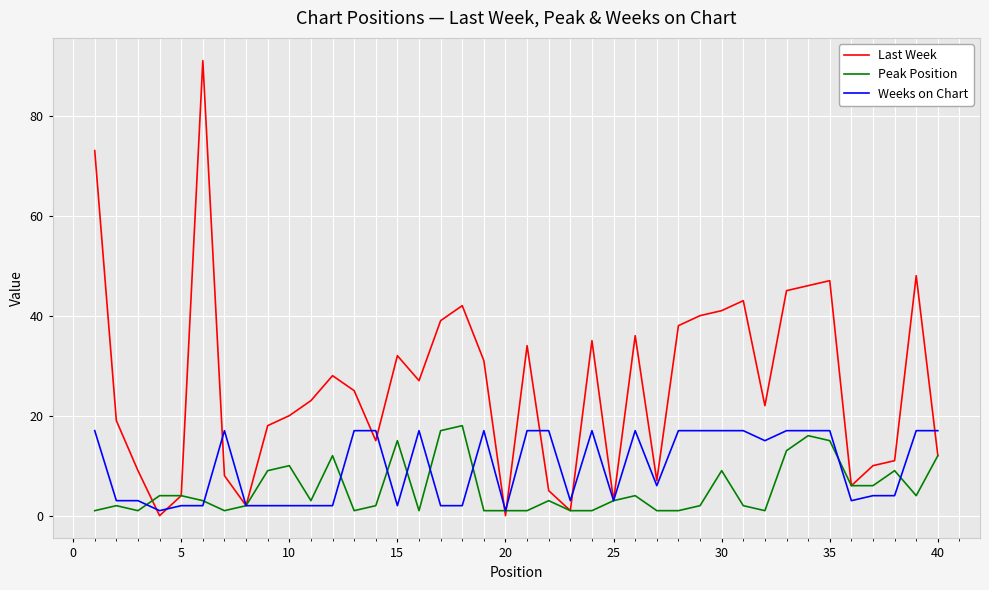

What is the highest value of the Peak Position series?

18